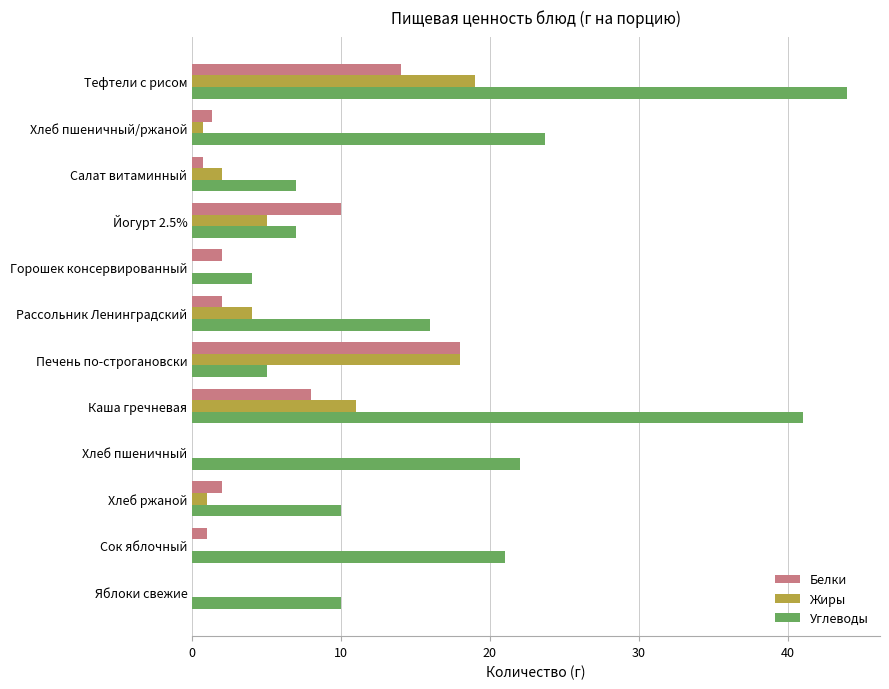

Where is Жиры nearest to the value 9?

Каша гречневая